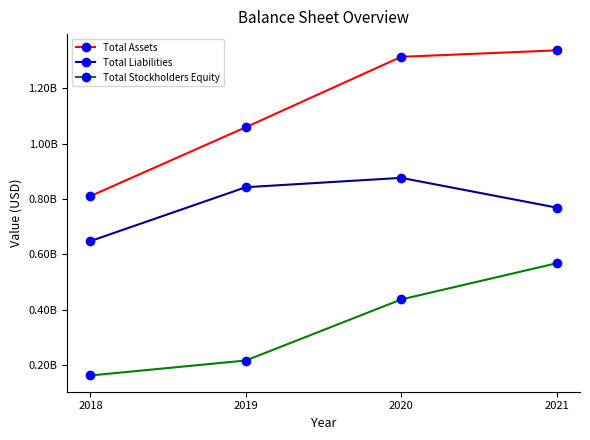

What is the total value across all series at 2018?

1621986000